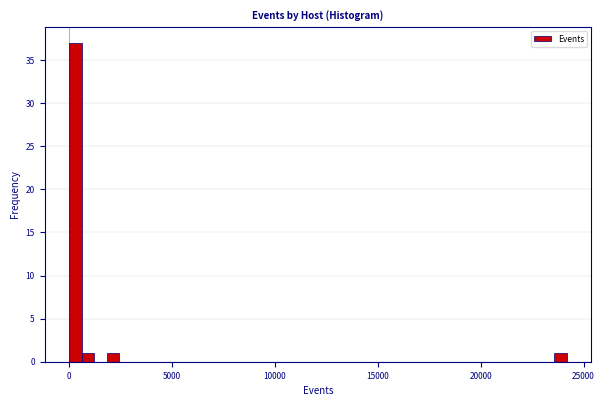

Around what value on the x-axis is the tallest bar? Give the approximate position of its centre, as read against the axis.

500